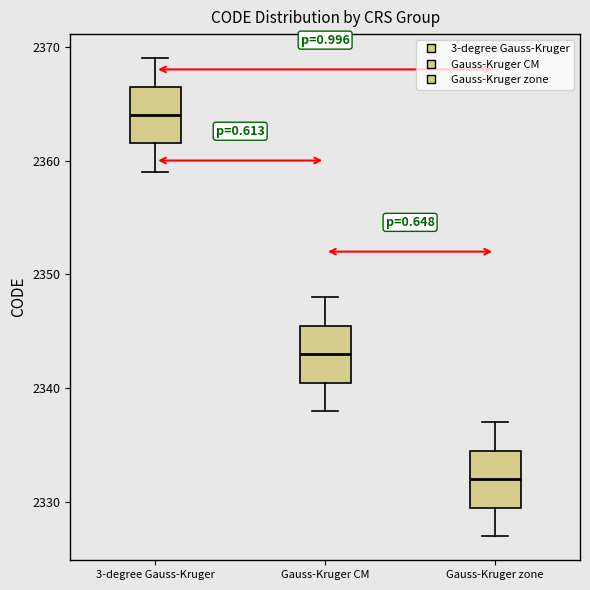

Reading left to right, transcribe this box plot: for each box, give where its median line is, the range the box spans, and where its two whiskers end, as read against the y-axis. The values are not printed on the chart, so give them approximately, as read against the axis.

3-degree Gauss-Kruger: median 2364, box 2362 to 2367, whiskers 2359 to 2369
Gauss-Kruger CM: median 2343, box 2341 to 2346, whiskers 2338 to 2348
Gauss-Kruger zone: median 2332, box 2330 to 2335, whiskers 2327 to 2337